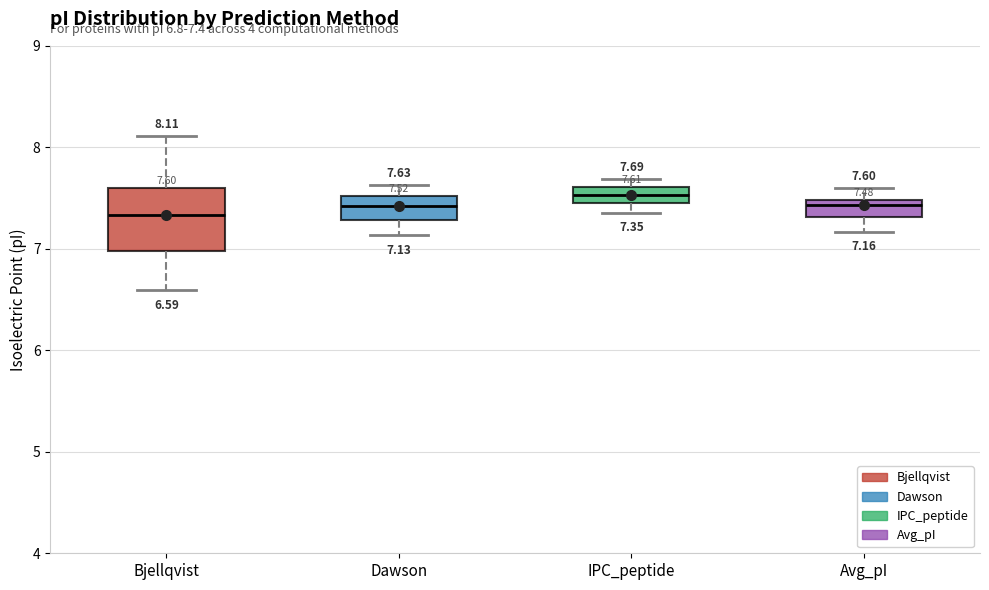

Which box is the tallest, from its lower edge to its upper edge?

Bjellqvist